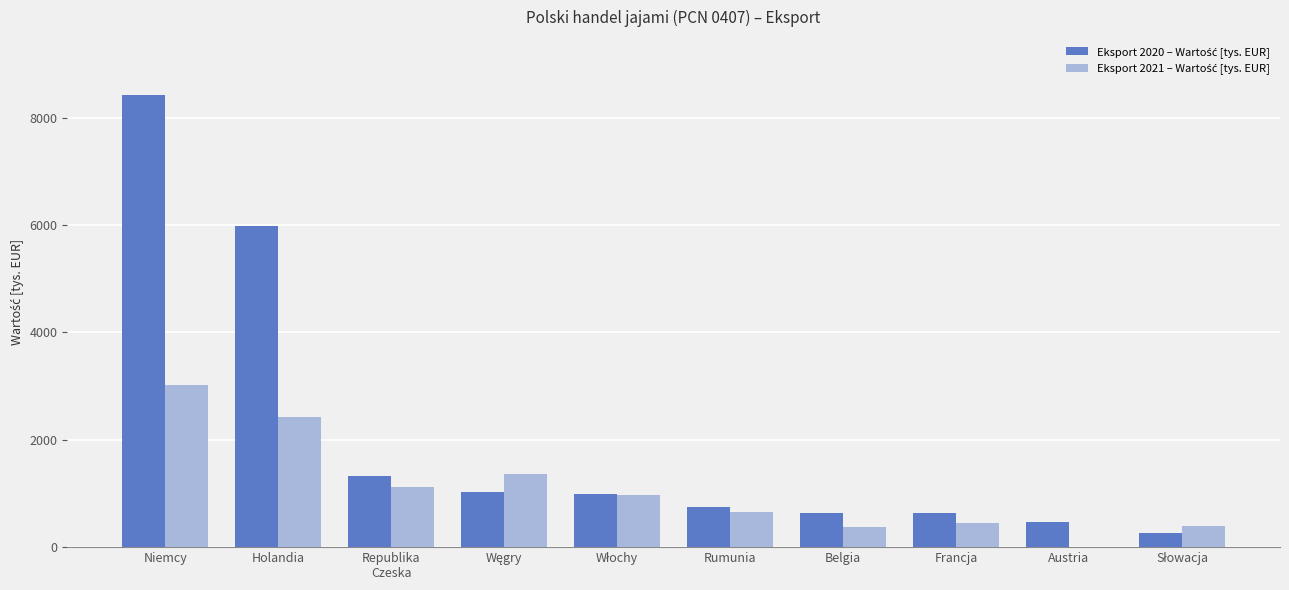

What is the greatest value displayed?

8417.0